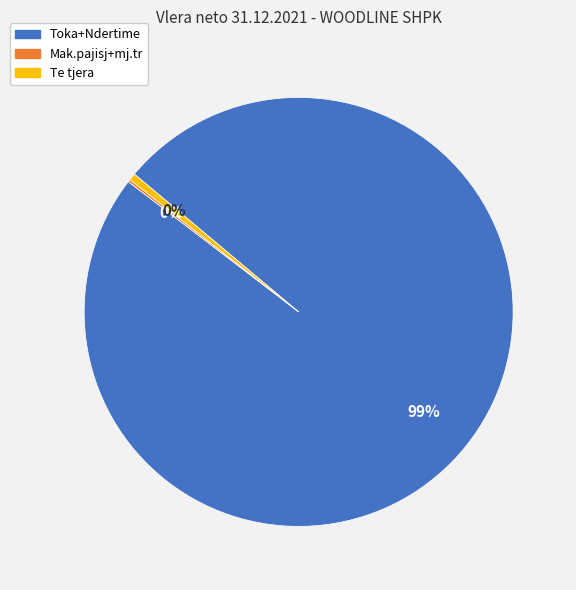

True or false: Te tjera accounts for 15% of the total.

False